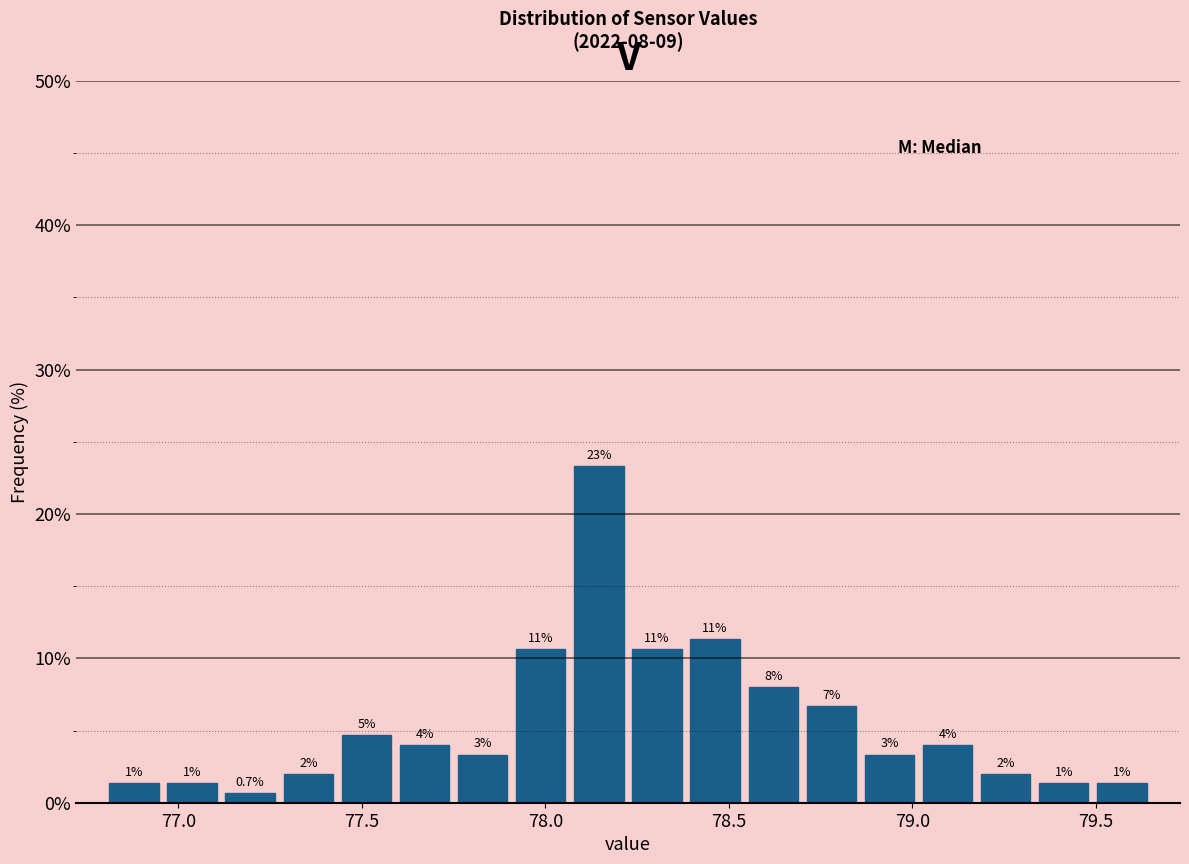

Read against the x-axis, roughly where is the centre of the tallest bar?

78.15